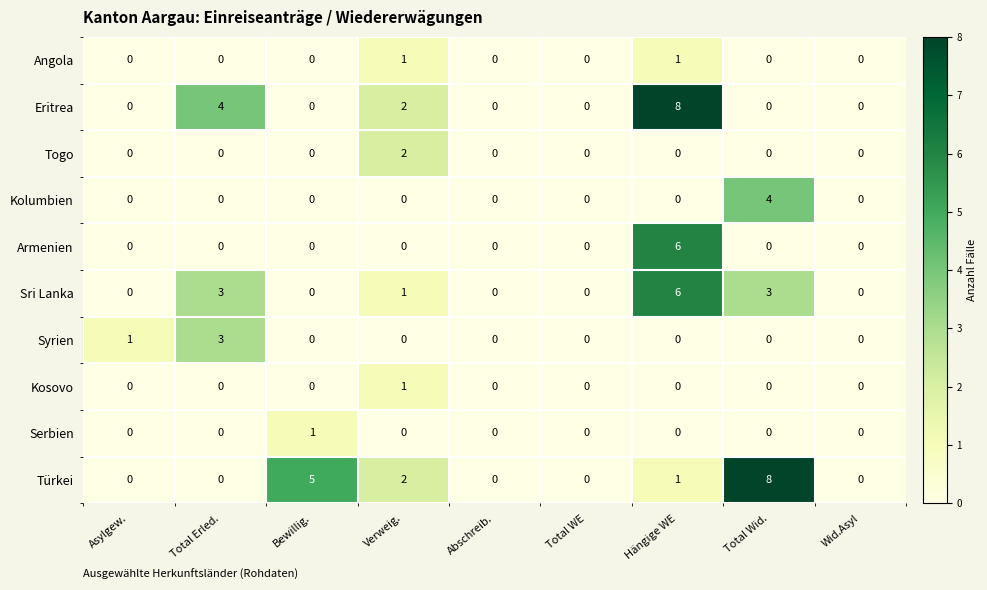

The value of Kosovo at Verweig. is 2. True or false?

False